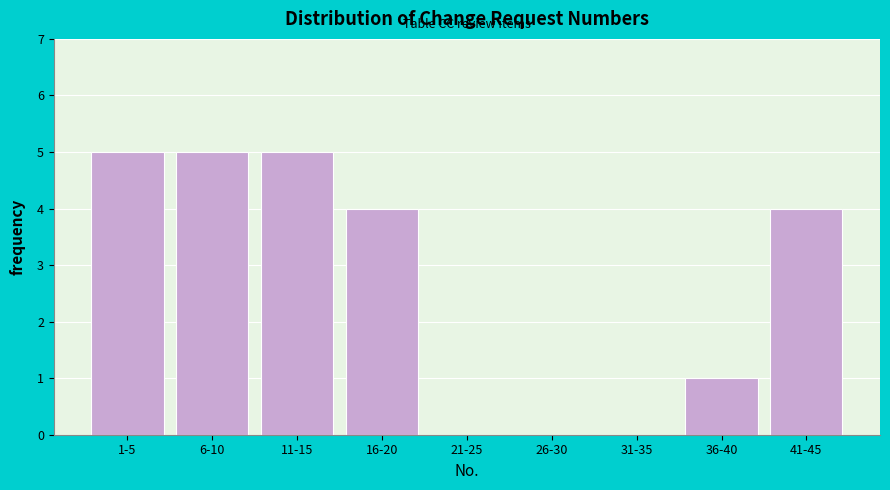

Reading right to left, what are all the values shown in this chart?

41-45=4	36-40=1	31-35=0	26-30=0	21-25=0	16-20=4	11-15=5	6-10=5	1-5=5